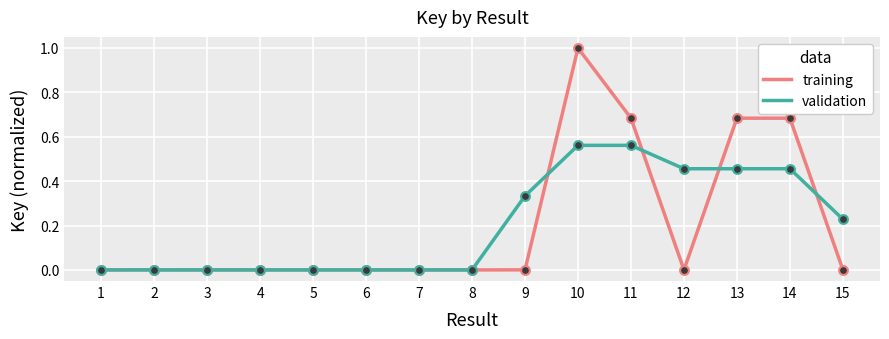

What are all the series names shown in the legend?

training, validation